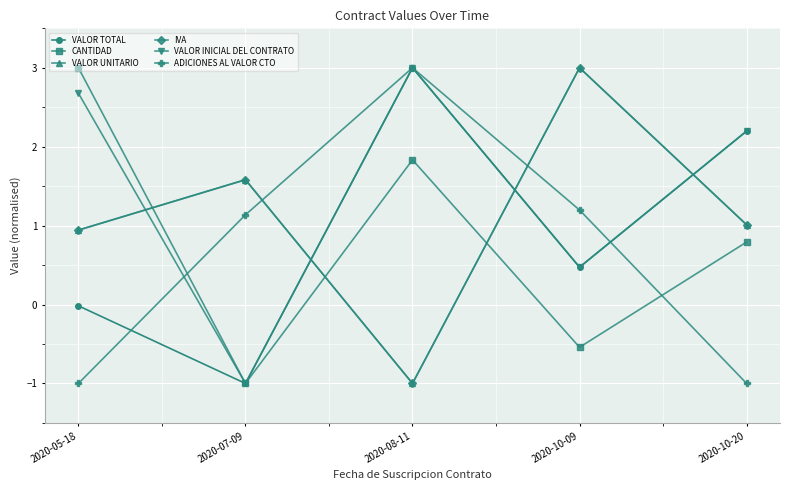

What is the label of the 1st point from the right?

2020-10-20